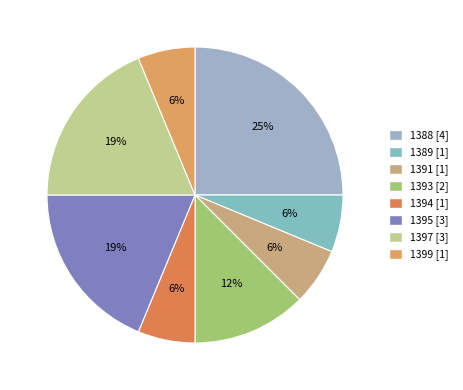

What is the largest slice in the pie chart?

1388